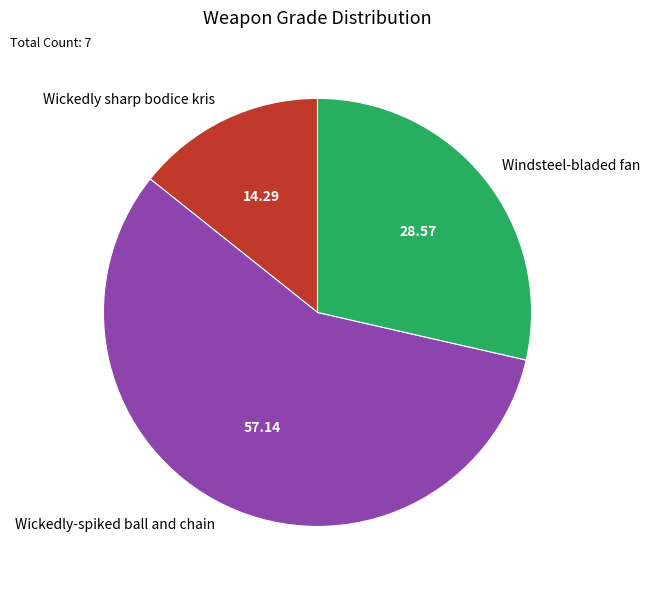

Does Windsteel-bladed fan represent more than half of the total?

No